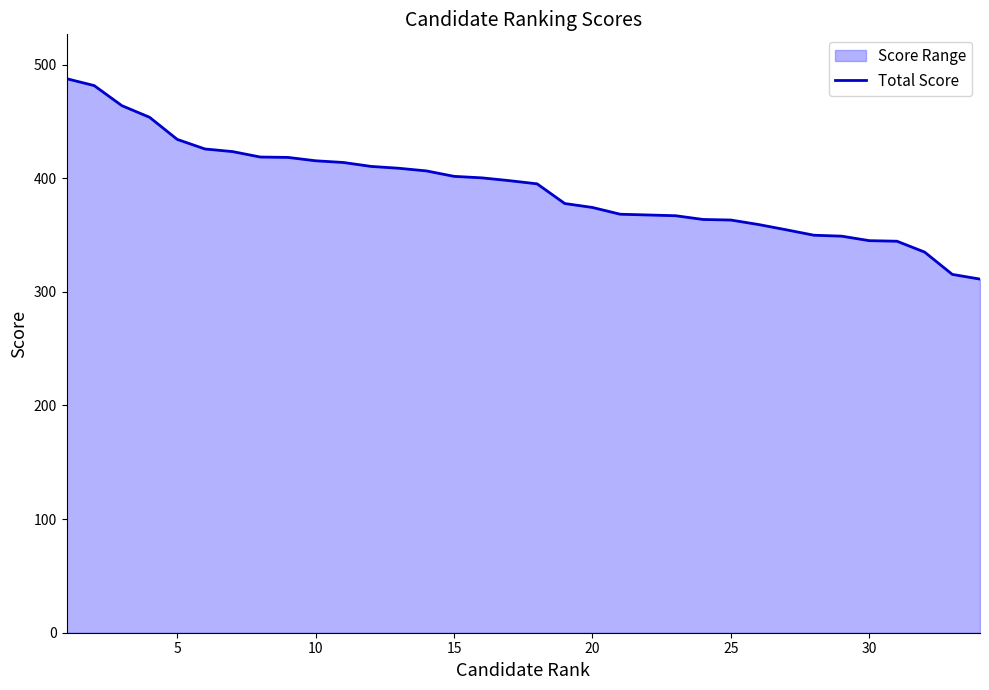

What is the difference between the maximum and minimum values?

176.4